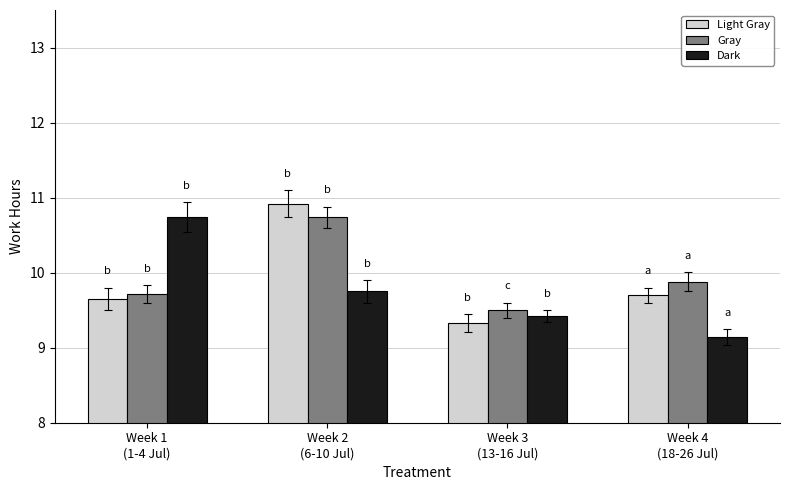

Which category has the highest value in the Gray series?

Week 2
(6-10 Jul)